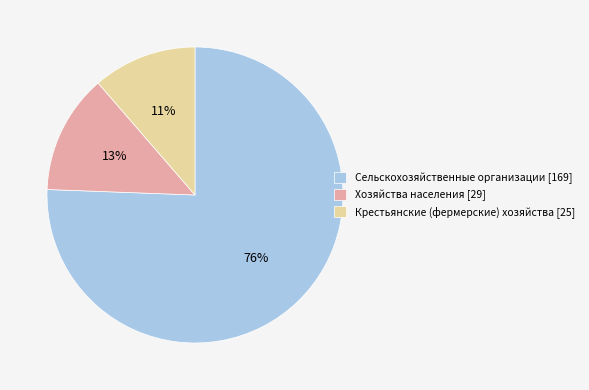

To the nearest percent, what portion does Крестьянские (фермерские) хозяйства represent?

11%